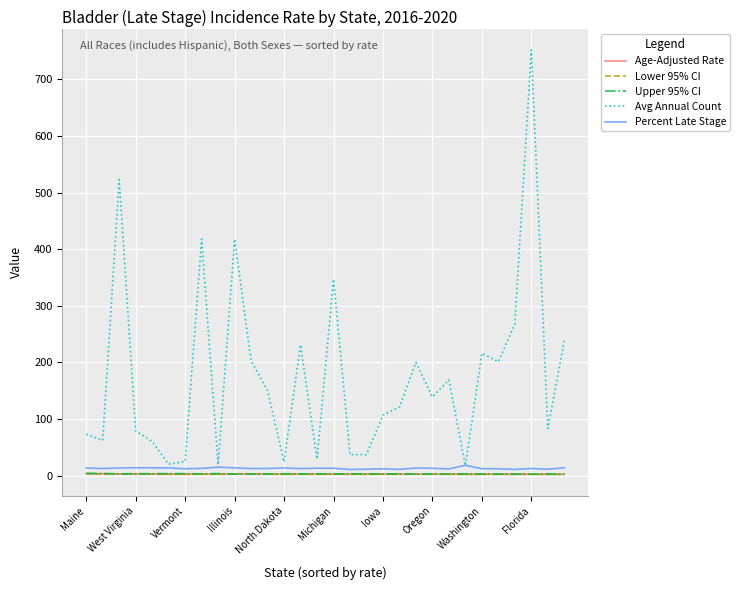

Which series has the largest range (max minus min)?

Avg Annual Count